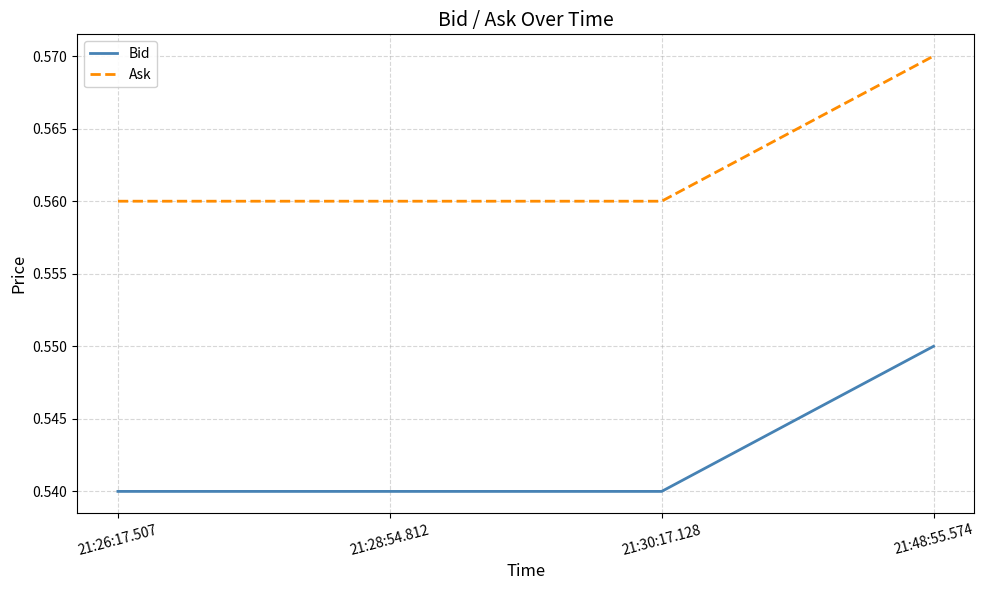

Is the value of Bid at 21:48:55.574 greater than the value of Ask at 21:30:17.128?

No